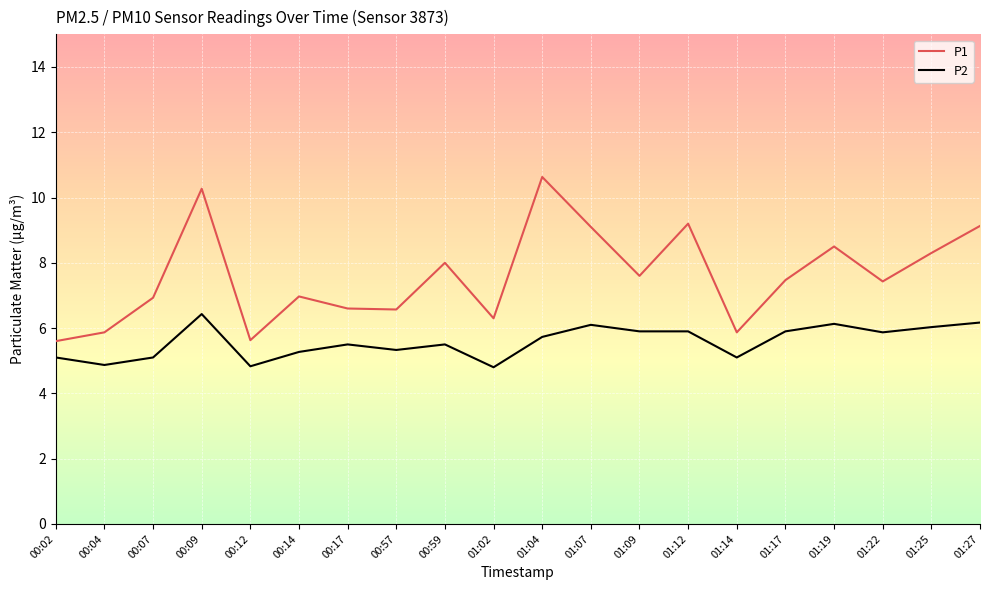

List the series in order of their peak value, highest first.

P1, P2